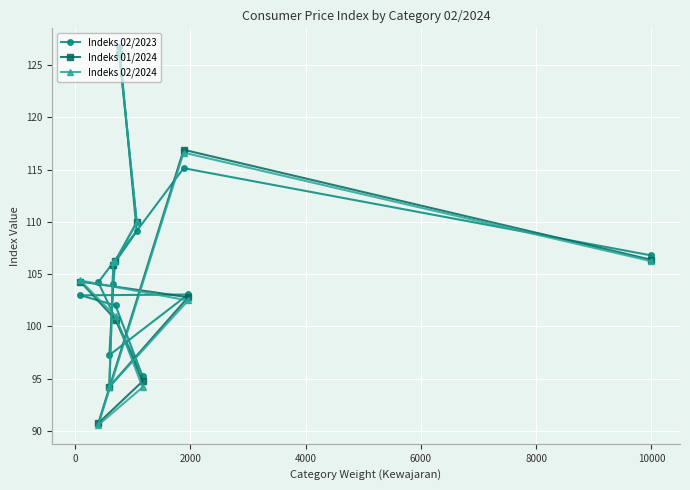

At how many categories does at least one series exceed 100?

10